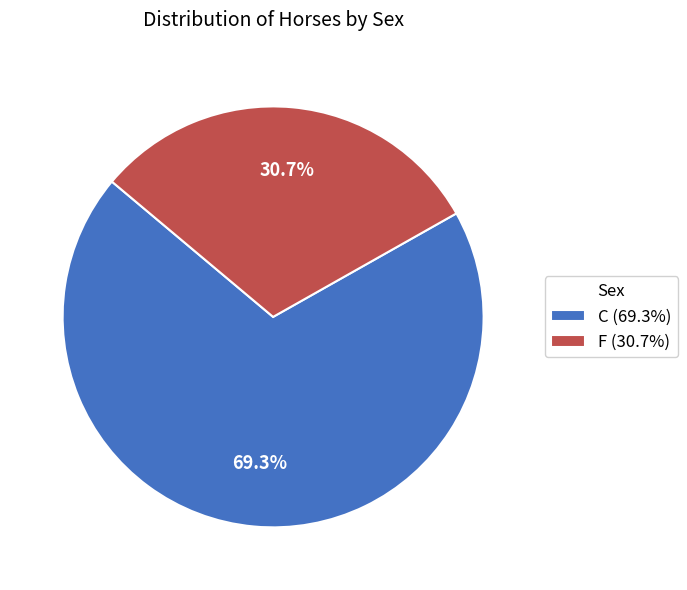

What is the ratio of the value at F (30.7%) to the value at C (69.3%)?

0.4